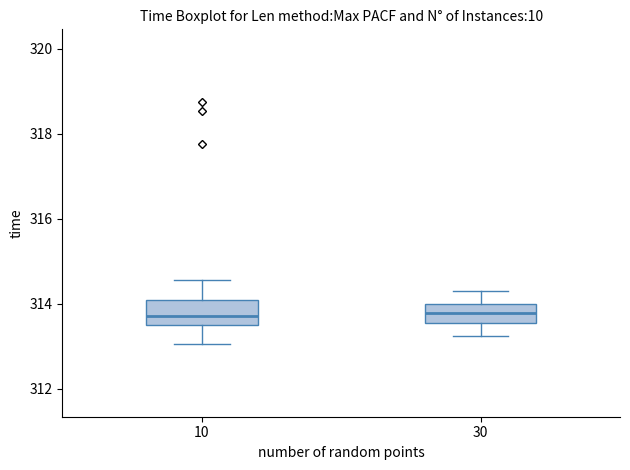

Reading left to right, transcribe this box plot: for each box, give where its median line is, the range the box spans, and where its two whiskers end, as read against the y-axis. The values are not printed on the chart, so give them approximately, as read against the axis.

10: median 313.8, box 313.6 to 314.0, whiskers 313.0 to 314.6
30: median 313.8, box 313.6 to 314.0, whiskers 313.2 to 314.4